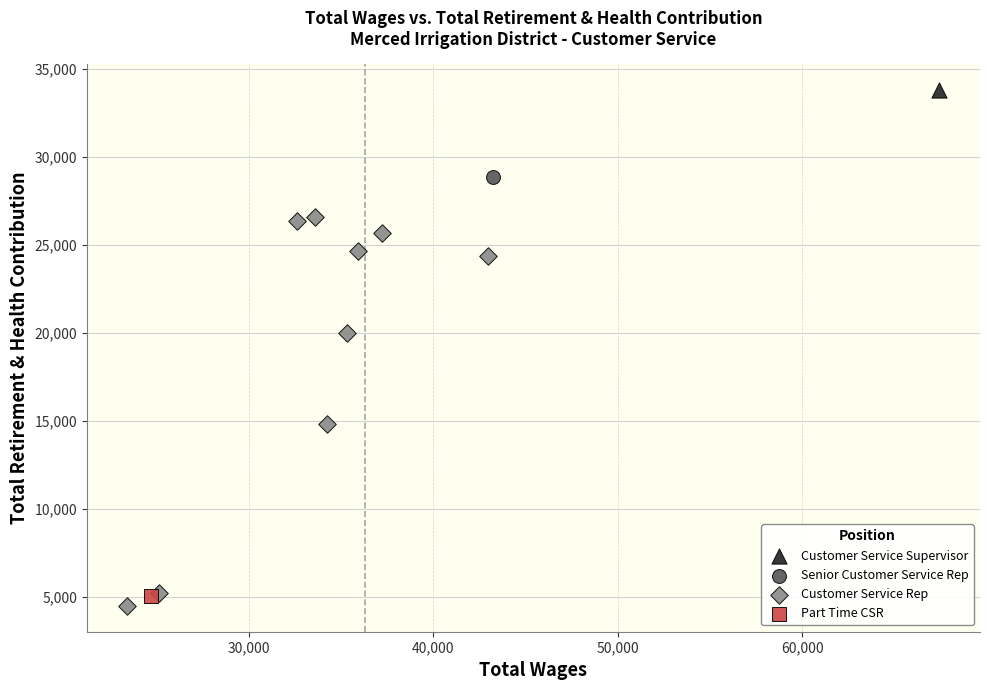

What are all the series names shown in the legend?

Customer Service Supervisor, Senior Customer Service Rep, Customer Service Rep, Part Time CSR